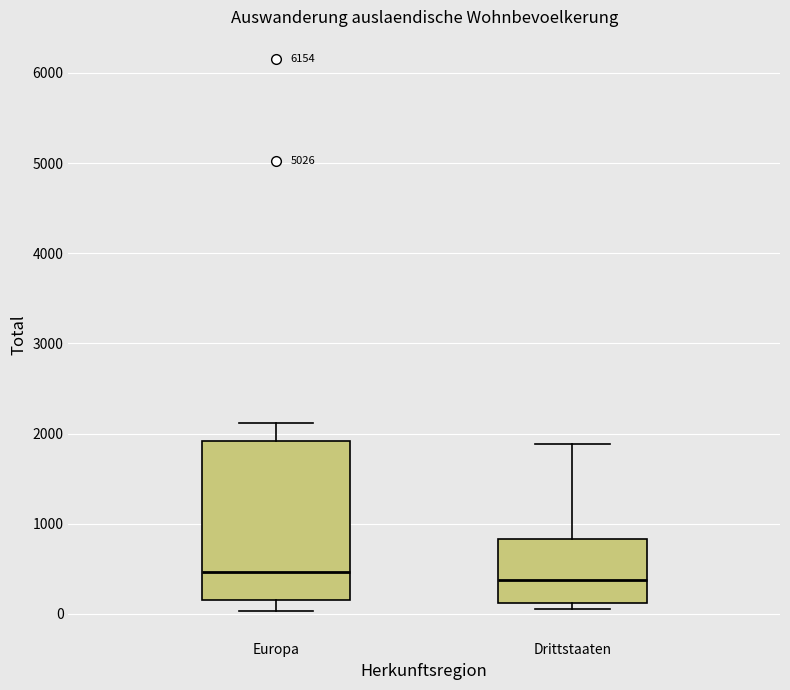

Where is the lower edge of the box for Drittstaaten on the y-axis? The values are not printed on the chart, so give them approximately, as read against the axis.

100